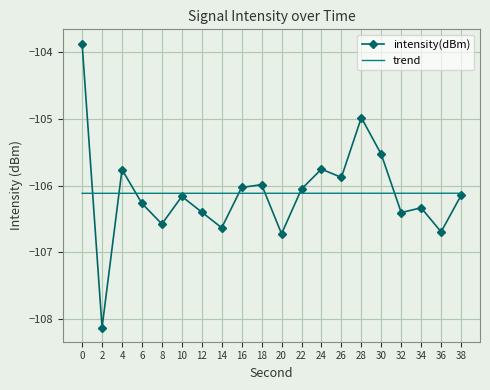

At how many categories does at least one series exceed -104?

1